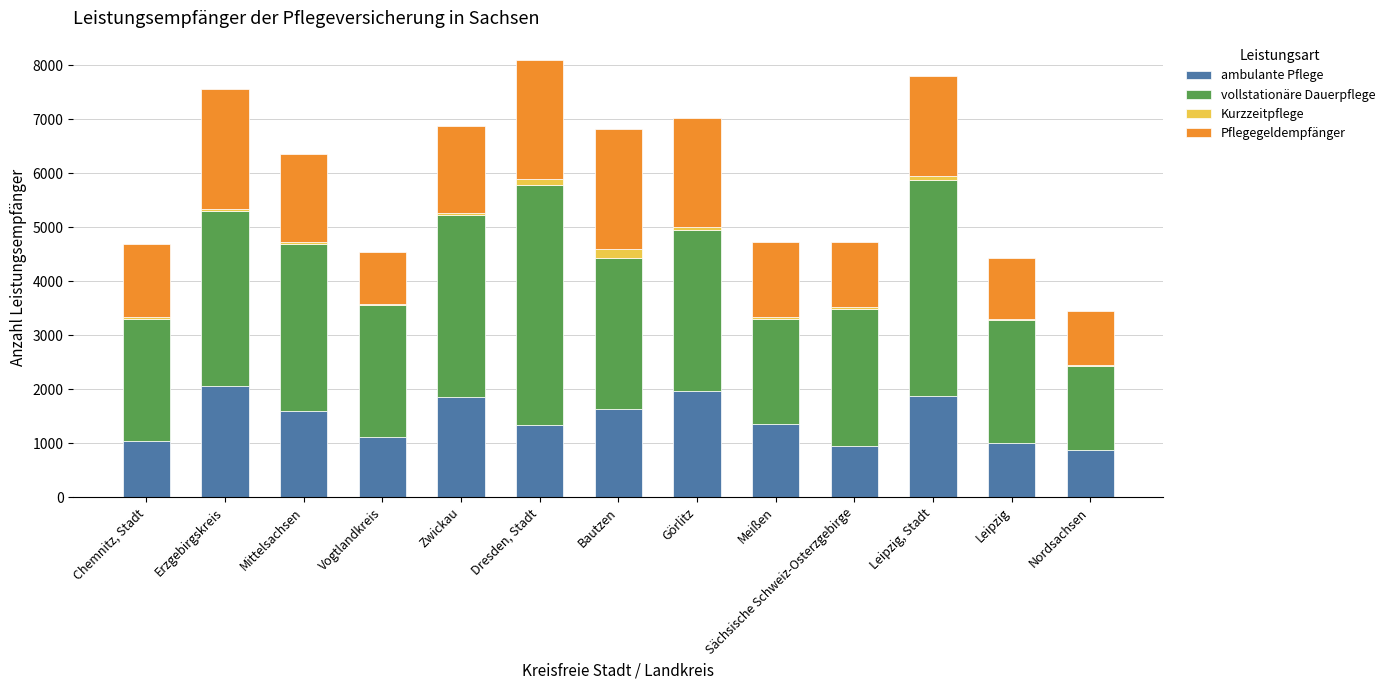

What is the highest value of the ambulante Pflege series?

2052